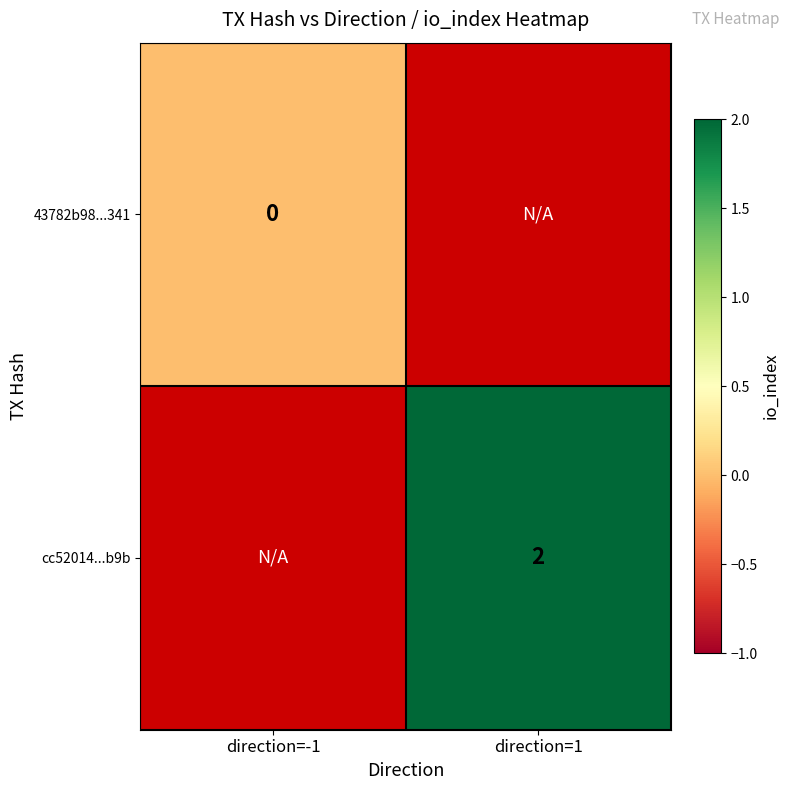

What is the greatest value displayed?

2.0